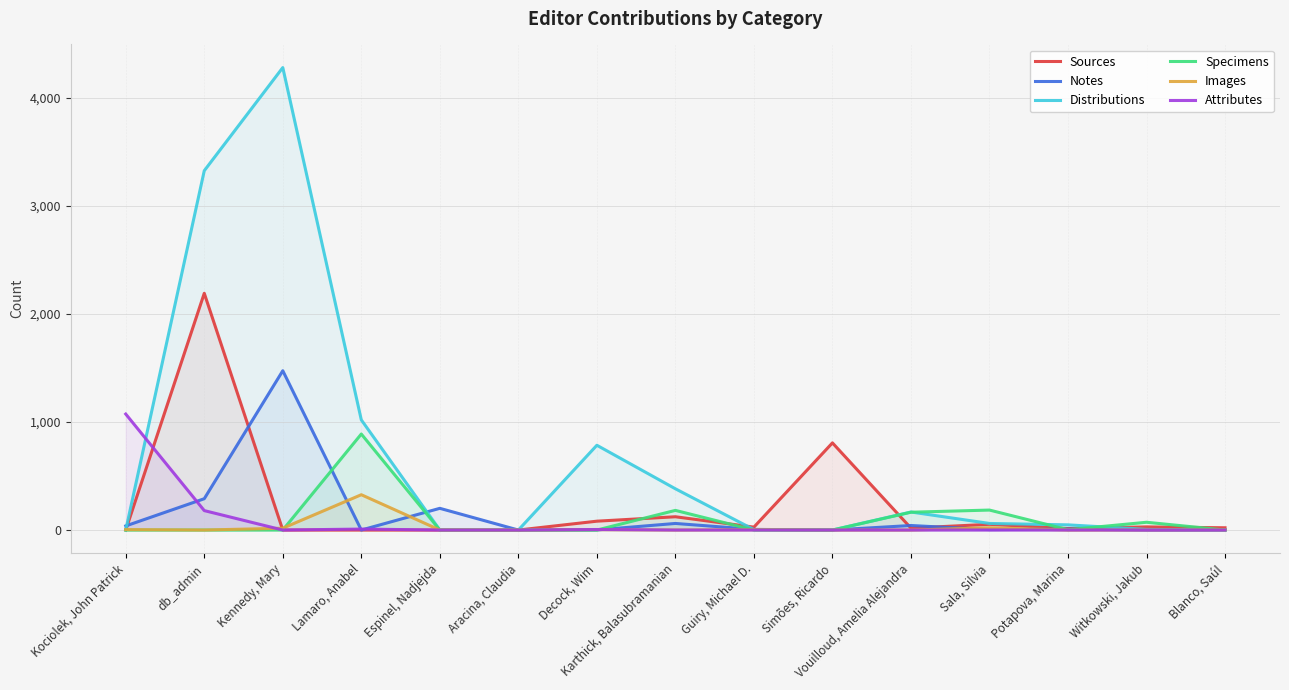

True or false: Specimens has a value of 889 at Lamaro, Anabel.

True